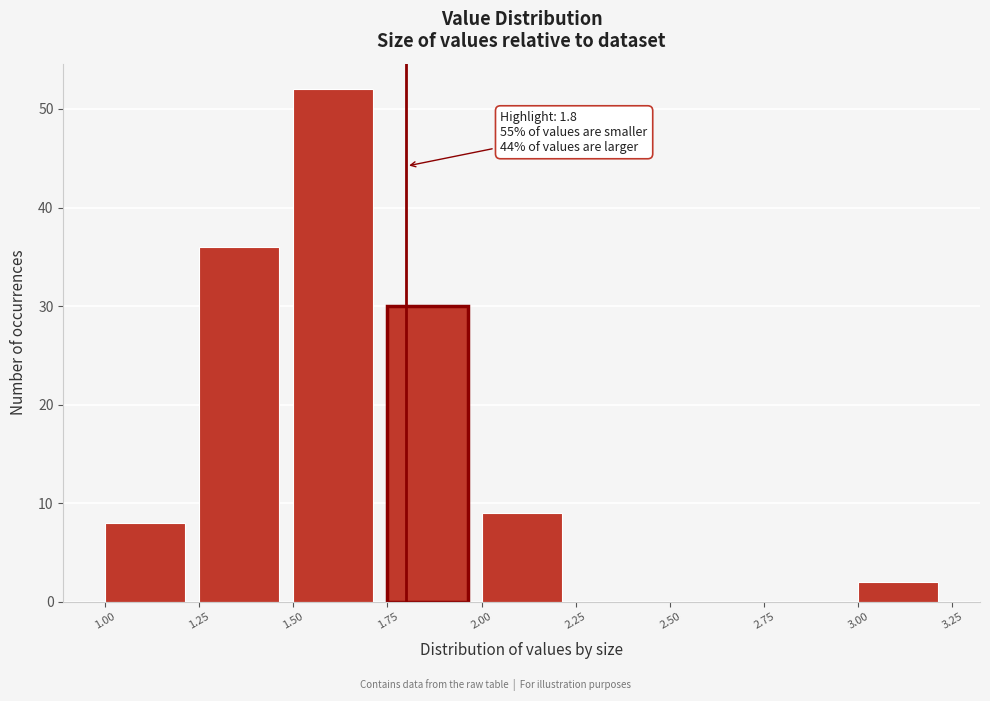

Which range on the x-axis has the tallest bar?

1.50 to 1.75